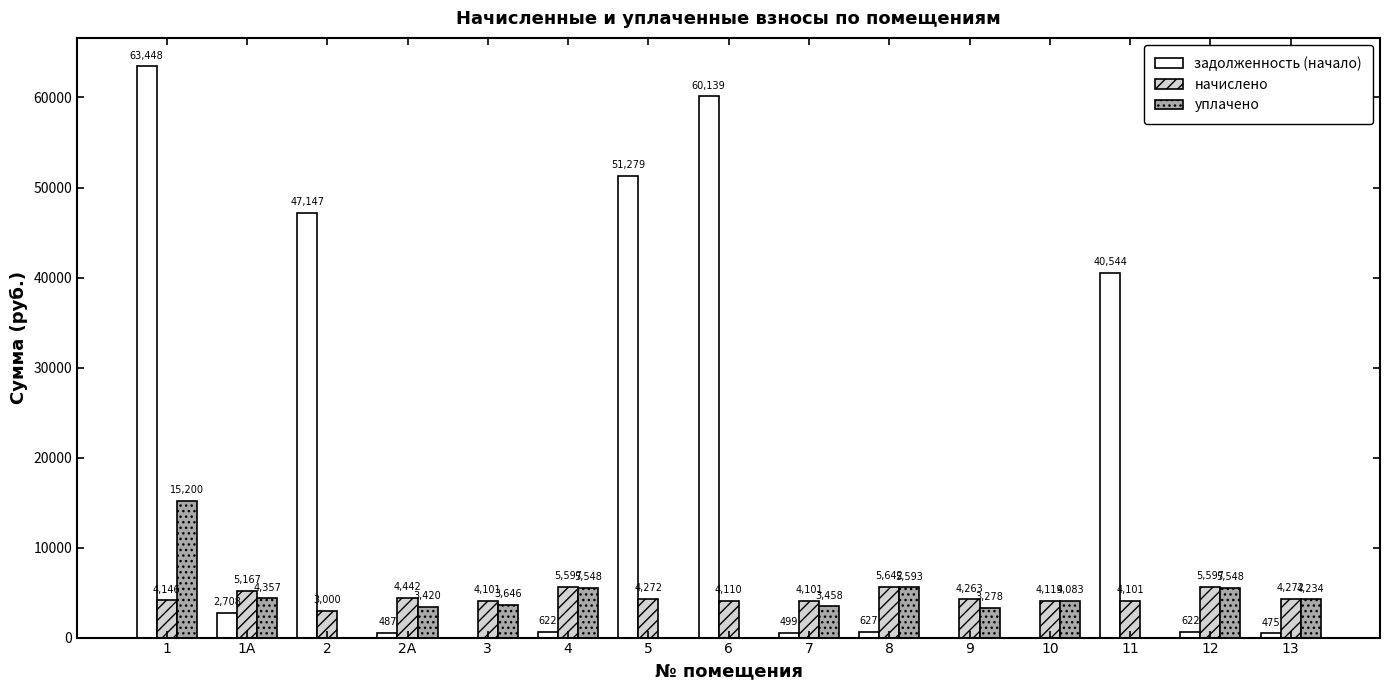

Which category has the highest value in the задолженность (начало) series?

1